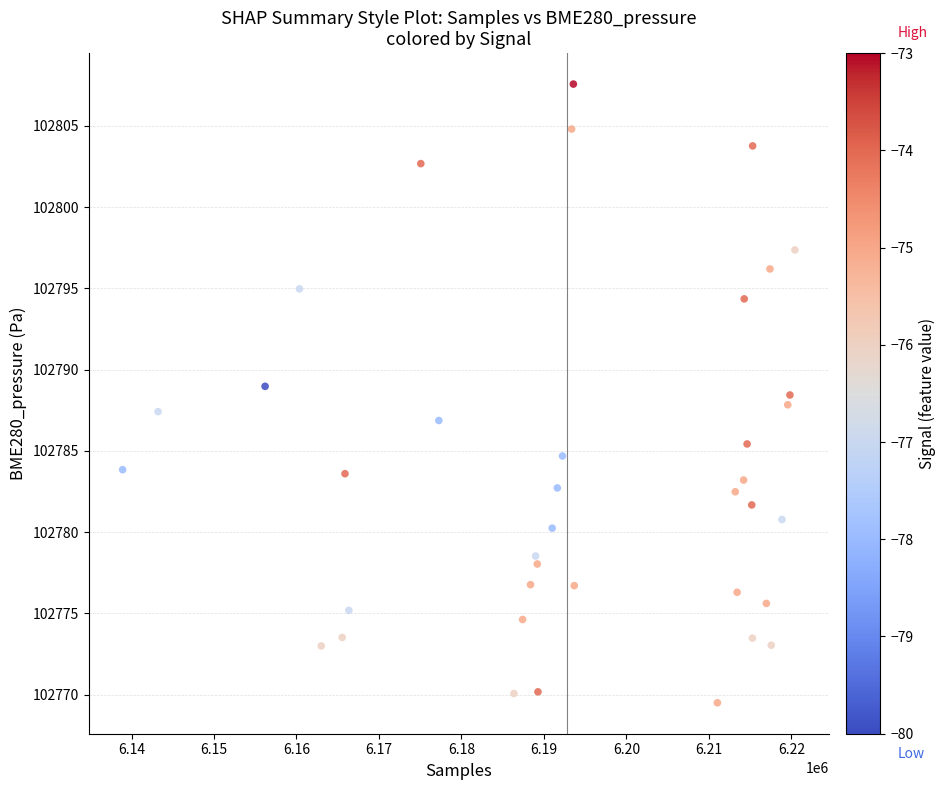

What is the range of X values (max minus min)?

81515.0